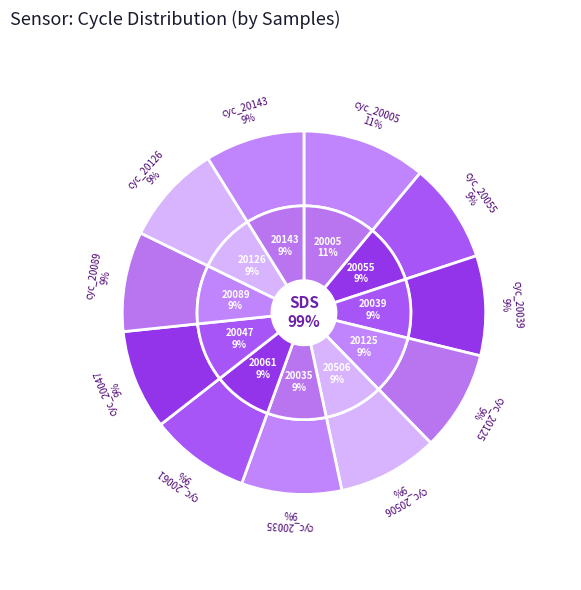

Is 20506 the majority of the pie?

No